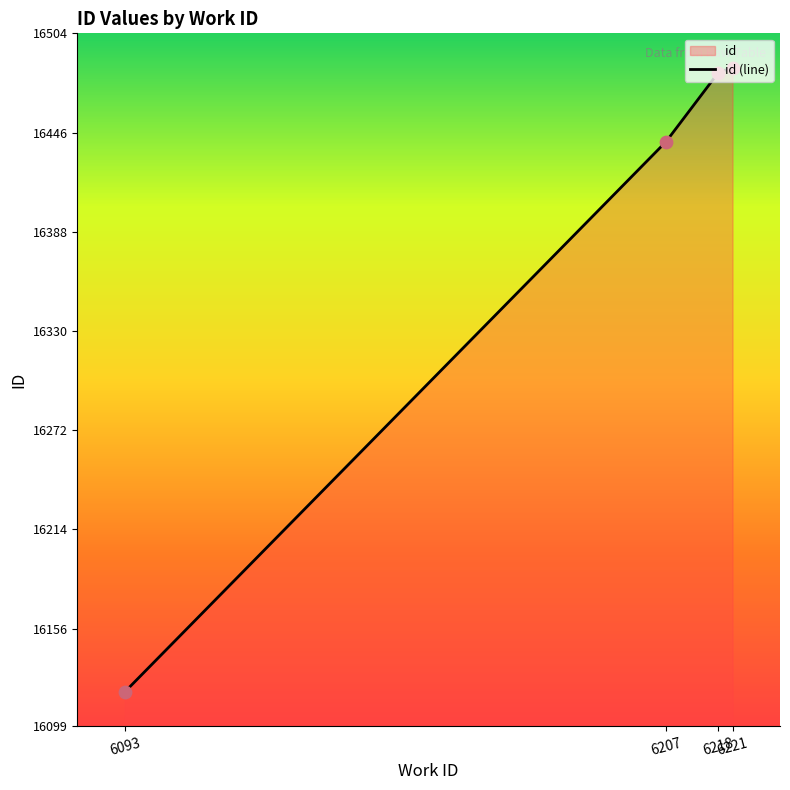

Which has a higher value, 6218 or 6093?

6218